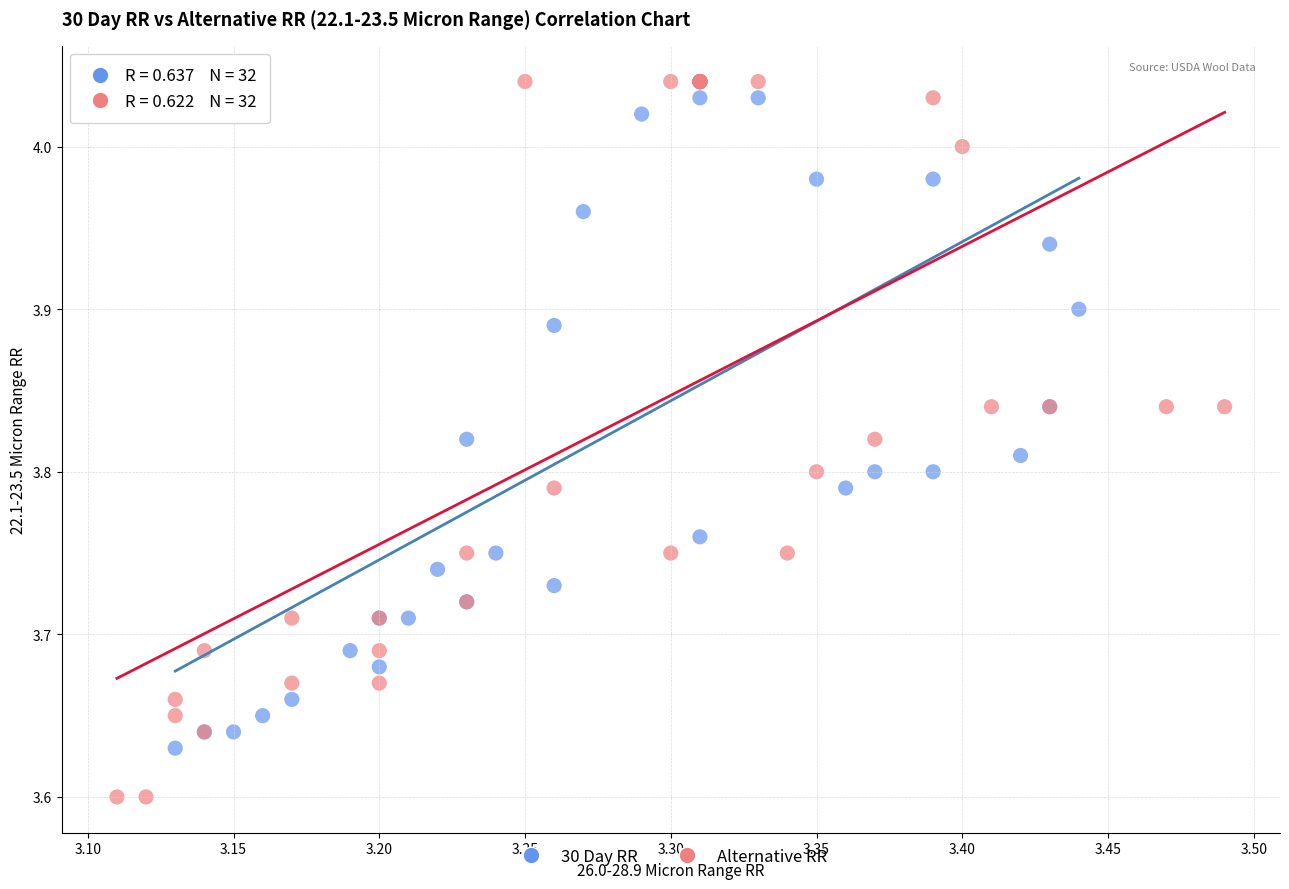

Which series contains the lowest Y value?

Alternative RR